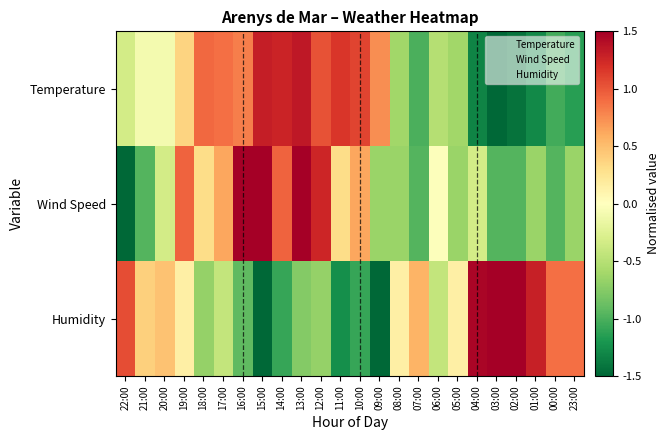

Rank the series by their maximum value, from highest to lowest.

Wind Speed, Humidity, Temperature